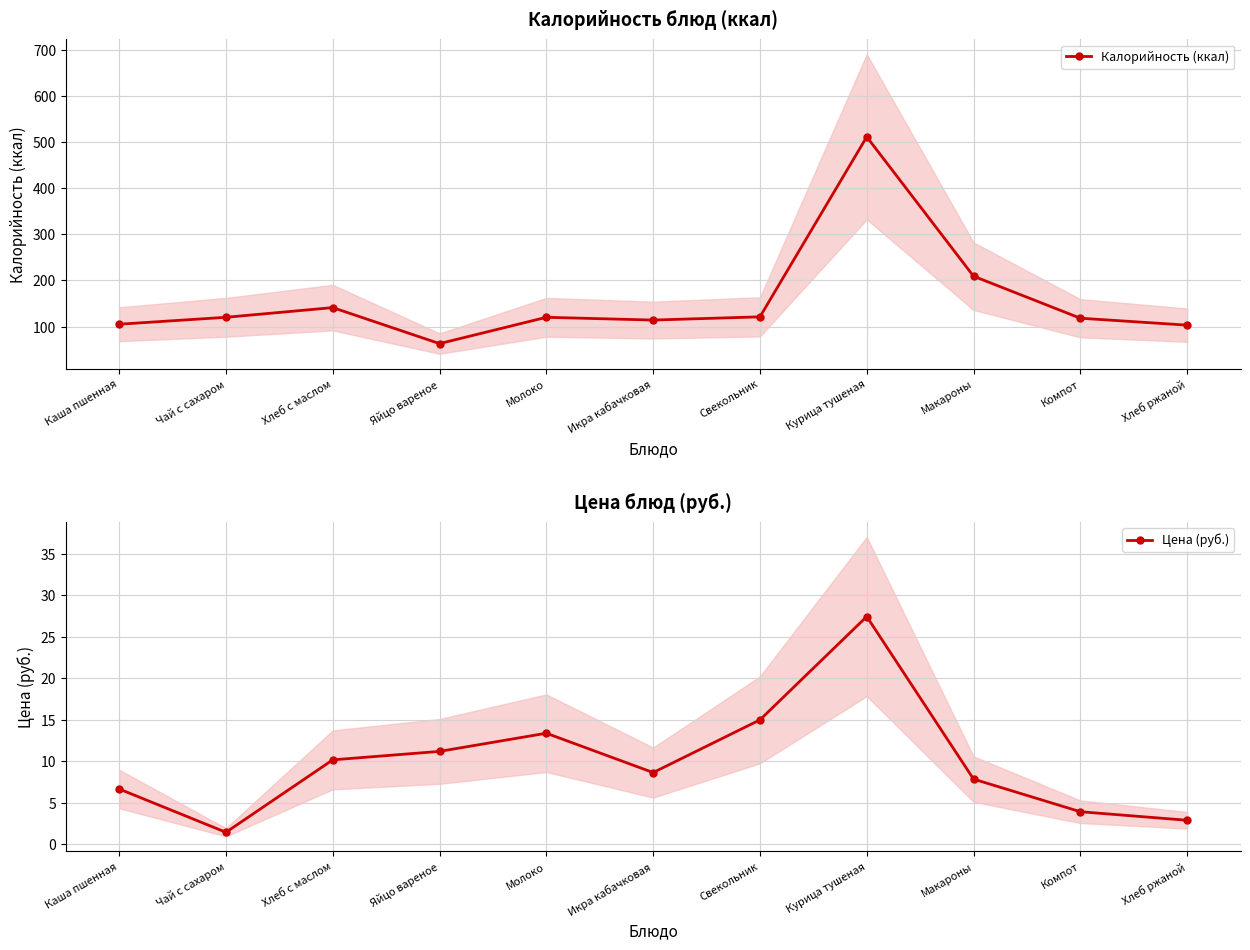

How many values in the Цена (руб.) series exceed 8?

6